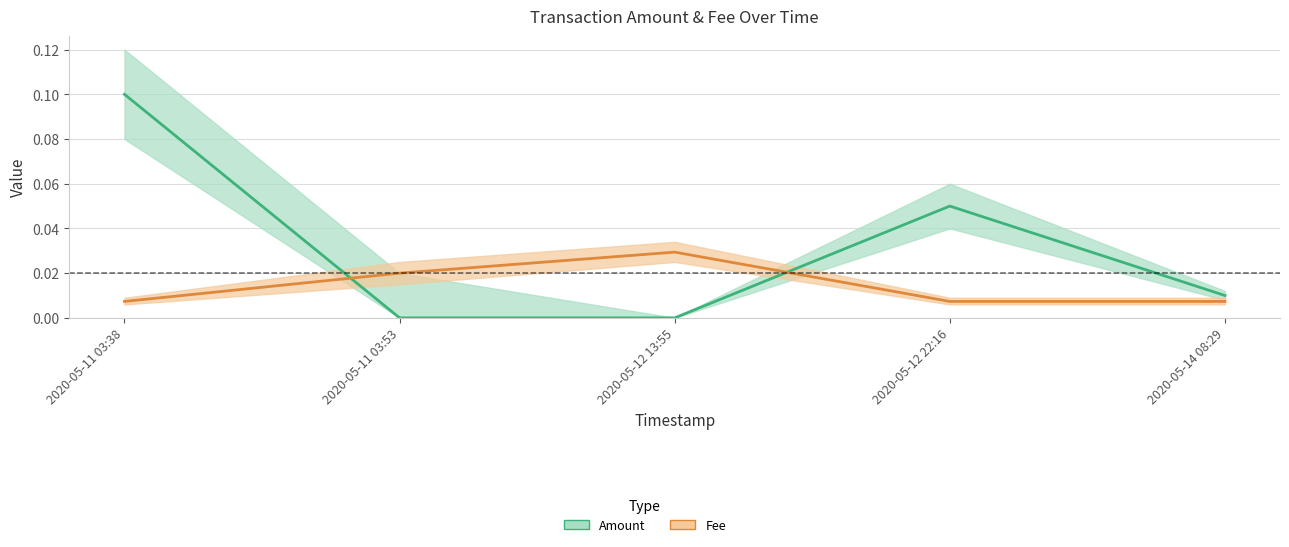

Which category has the highest value across all series?

2020-05-11 03:38